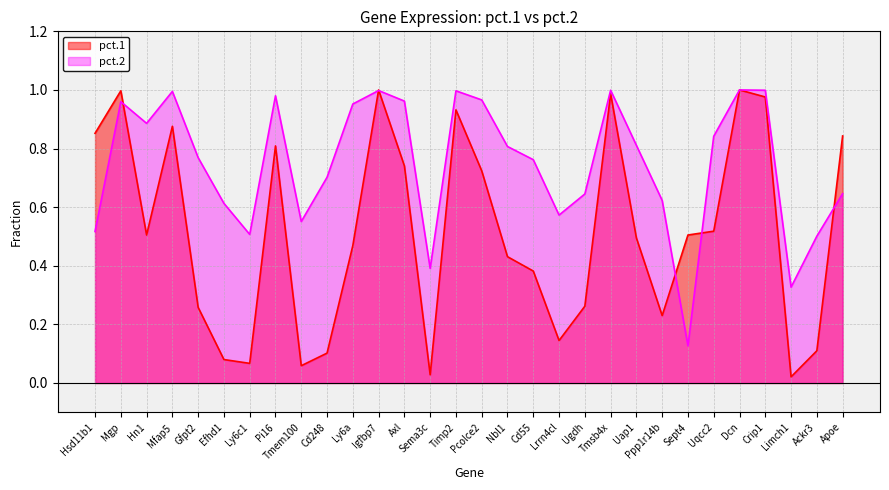

Between which two adjacent categories do pct.1 and pct.2 first intersect?

Mgp and Hn1